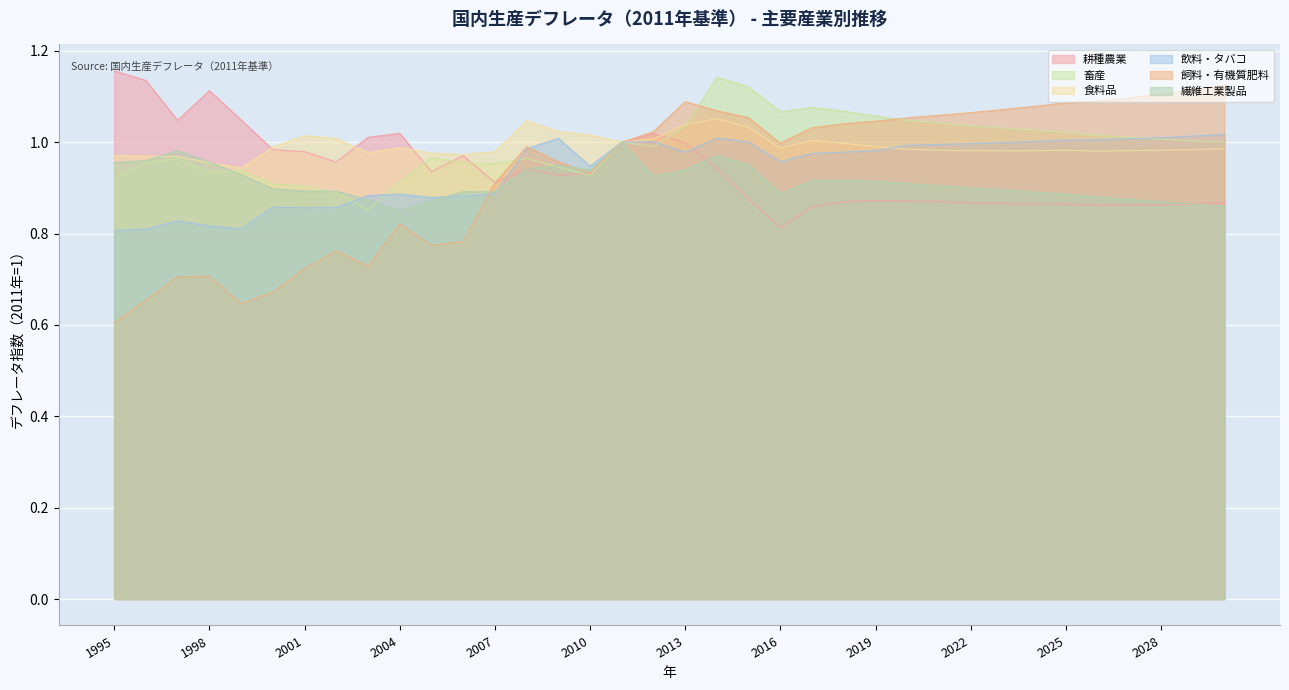

At how many categories does at least one series exceed 1?

31